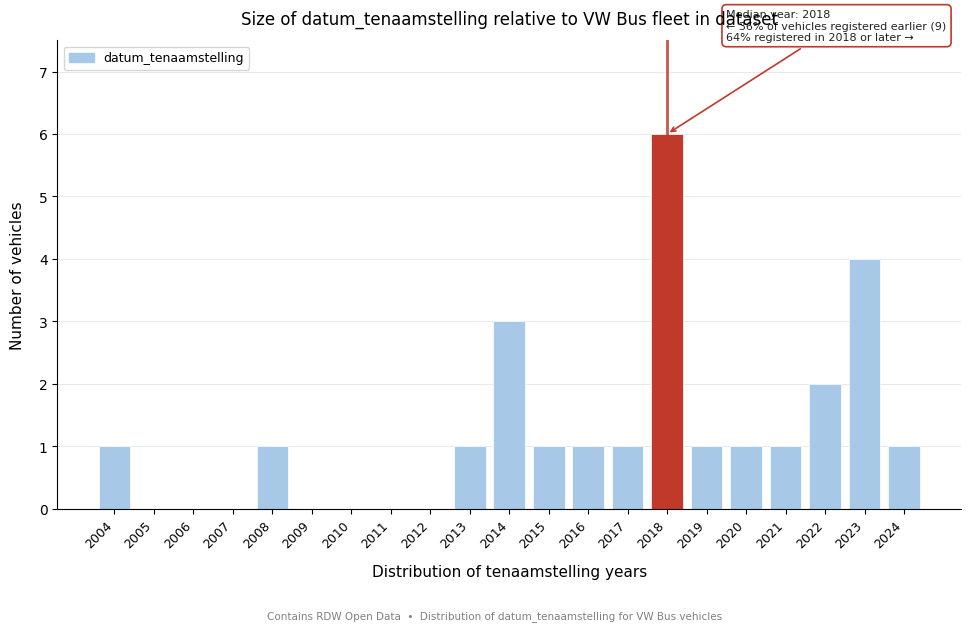

Reading right to left, transcribe all the data shown in this chart.

2024=1	2023=4	2022=2	2021=1	2020=1	2019=1	2018=6	2017=1	2016=1	2015=1	2014=3	2013=1	2012=0	2011=0	2010=0	2009=0	2008=1	2007=0	2006=0	2005=0	2004=1